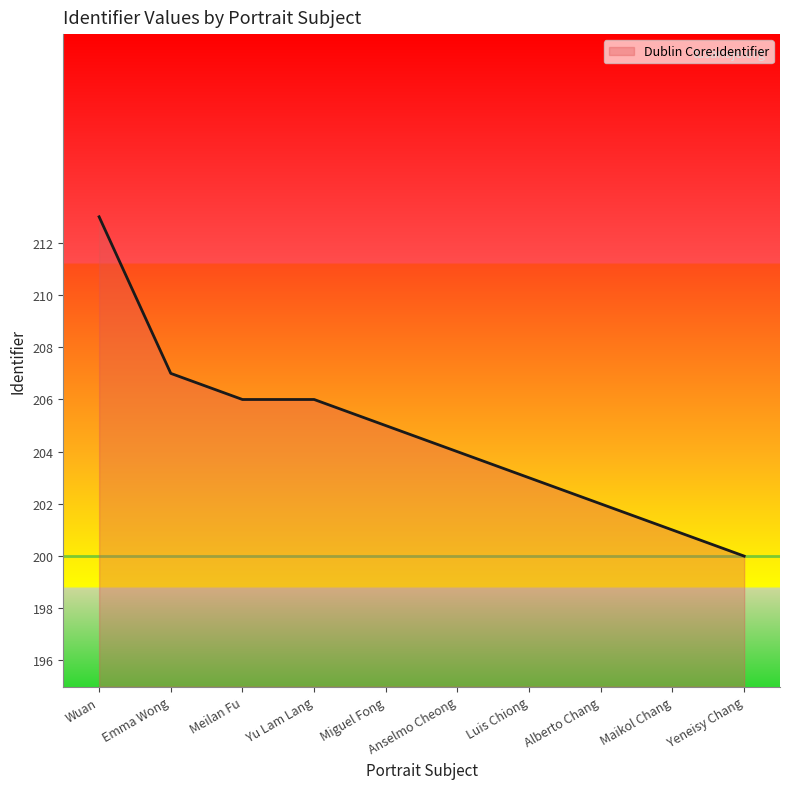

Does the chart have visible grid lines?

No